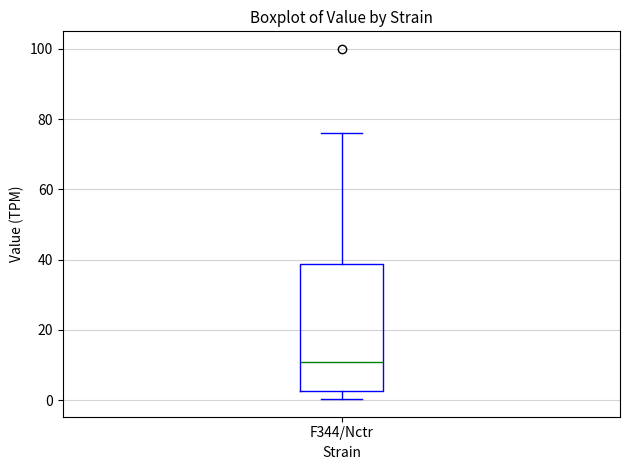

Transcribe this box plot: give where the median line is, the range the box spans, and where the two whiskers end, as read against the y-axis. The values are not printed on the chart, so give them approximately, as read against the axis.

median 12, box 2 to 38, whiskers 0 to 76